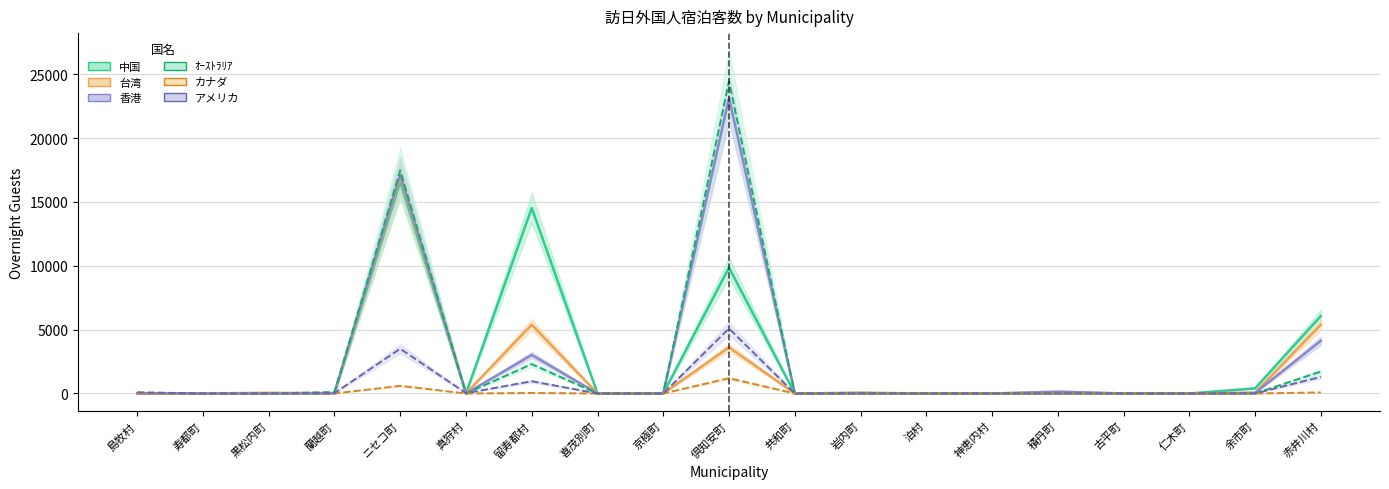

True or false: 台湾 has more than 0 points higher than both neighbors.

True